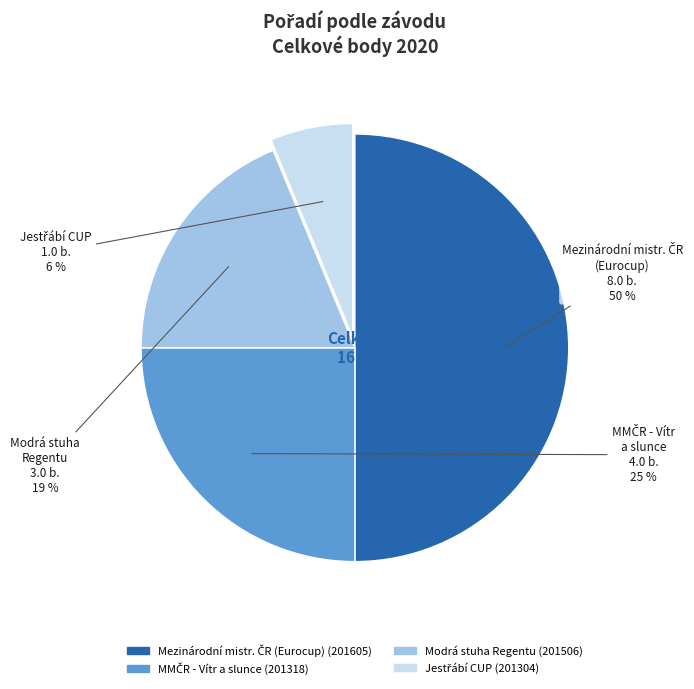

Count the number of slices in the pie.

4